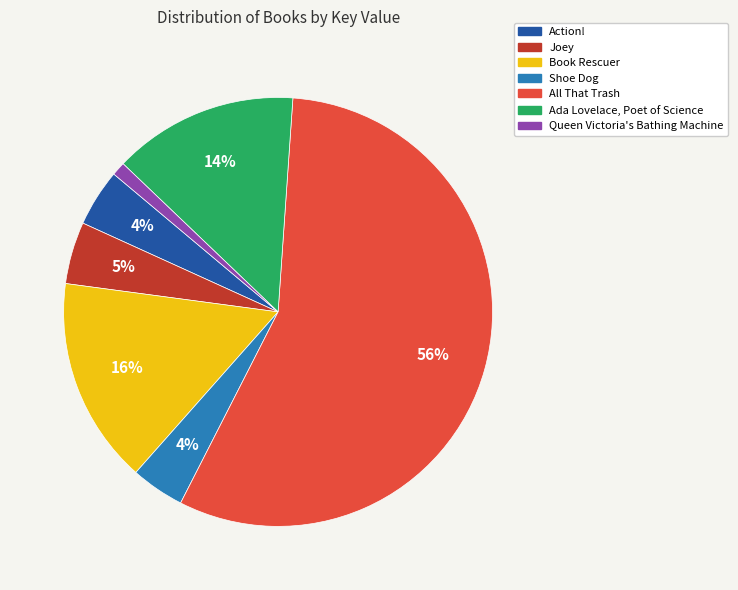

To the nearest percent, what portion does Book Rescuer represent?

16%